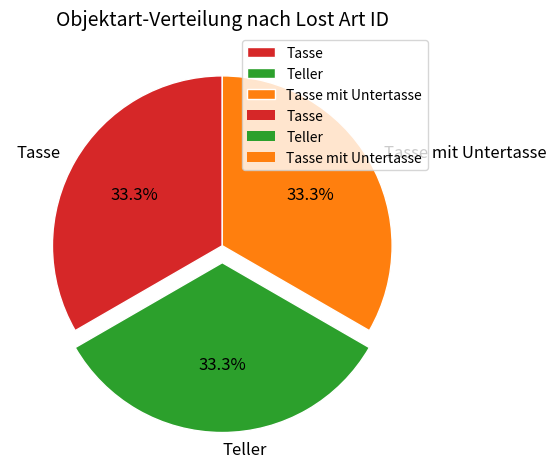

Is the sum of Tasse mit Untertasse and Tasse greater than half?

Yes